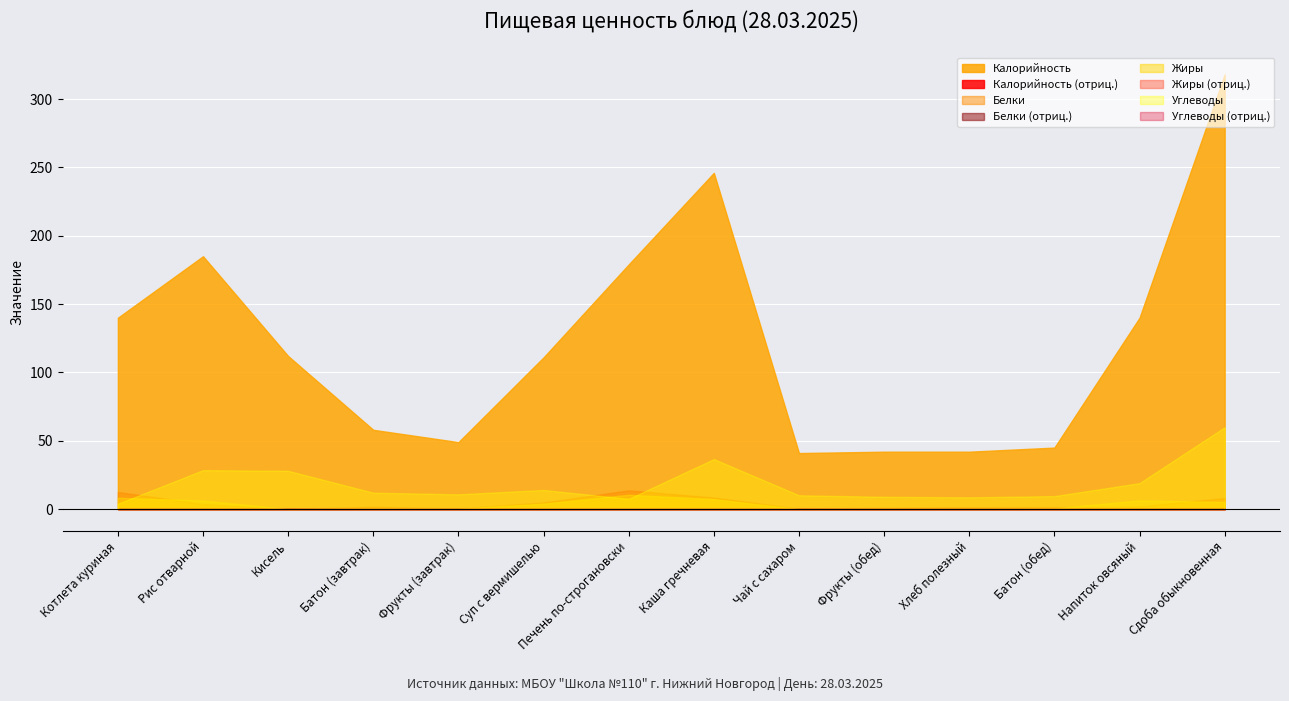

What is the label of the 9th point from the left?

Чай с сахаром